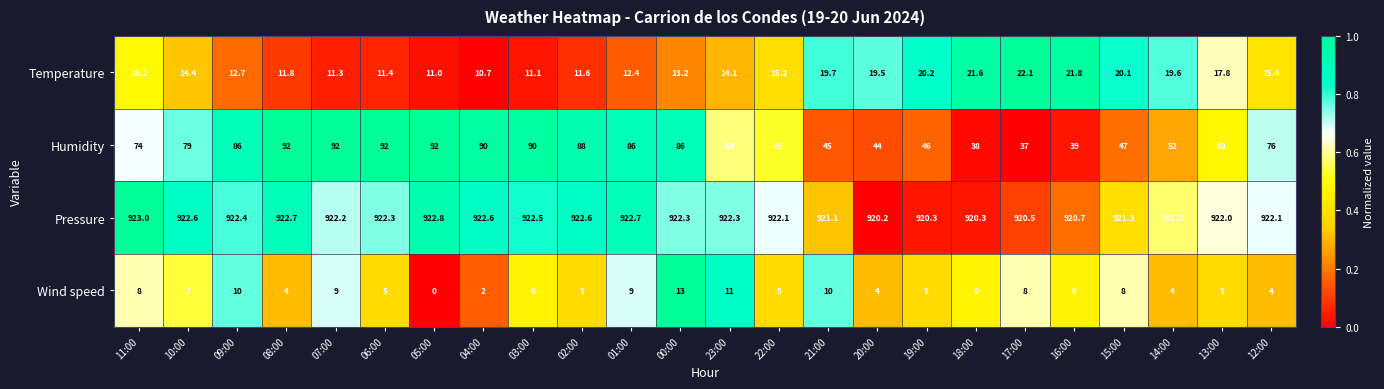

The Humidity series shows 34.8 at 00:00. True or false?

False